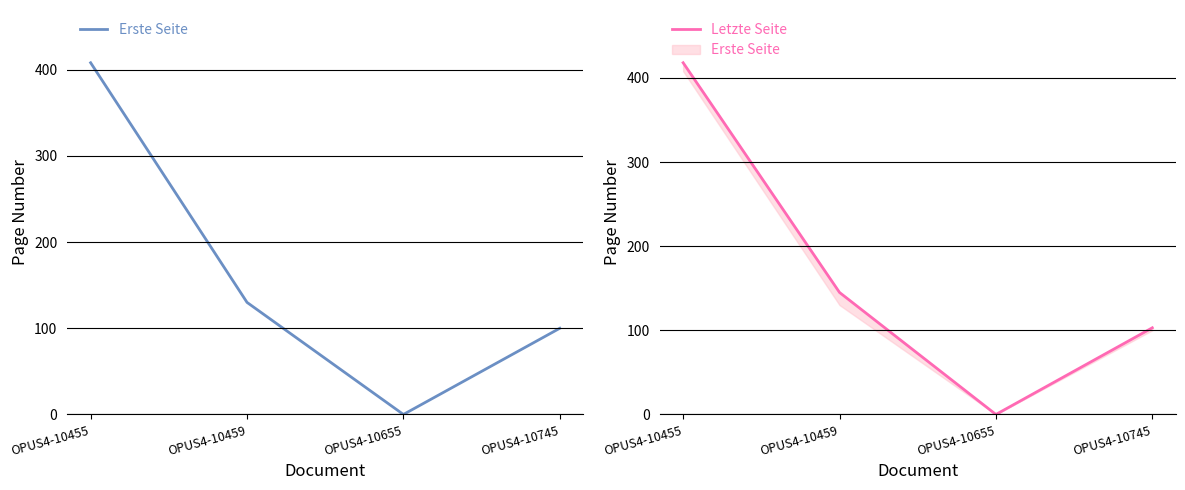

The value of Letzte Seite at OPUS4-10459 is 196. True or false?

False